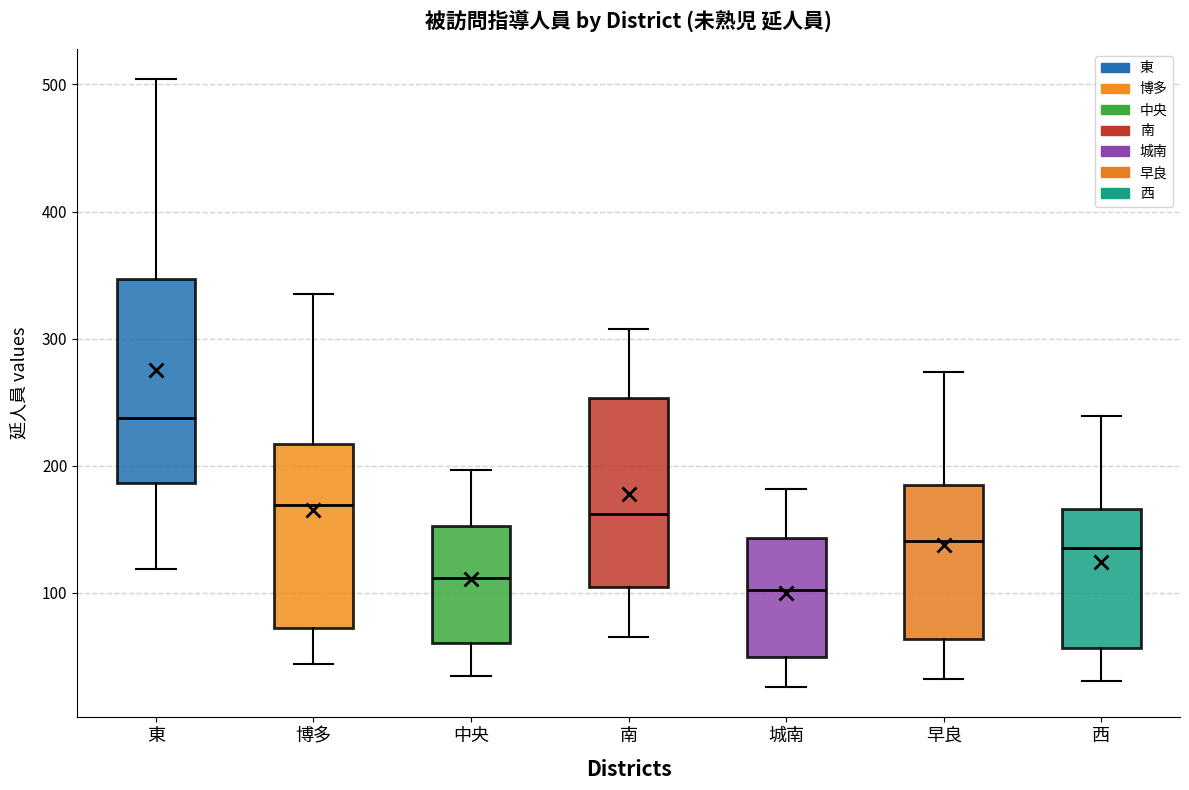

Which box is the tallest, from its lower edge to its upper edge?

東